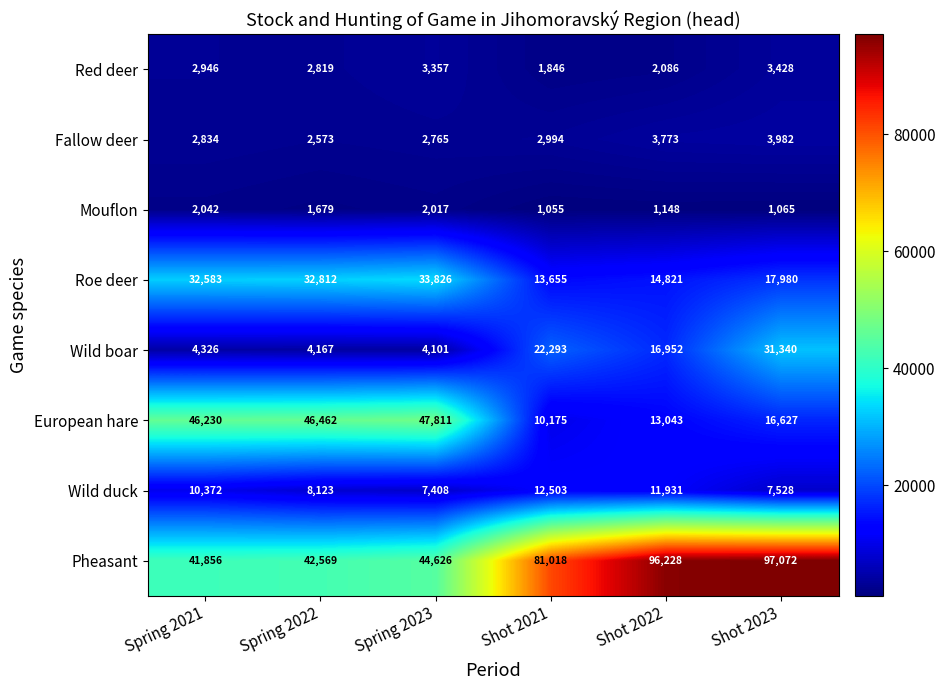

What is the difference between the Mouflon values at Shot 2021 and Spring 2022?

624